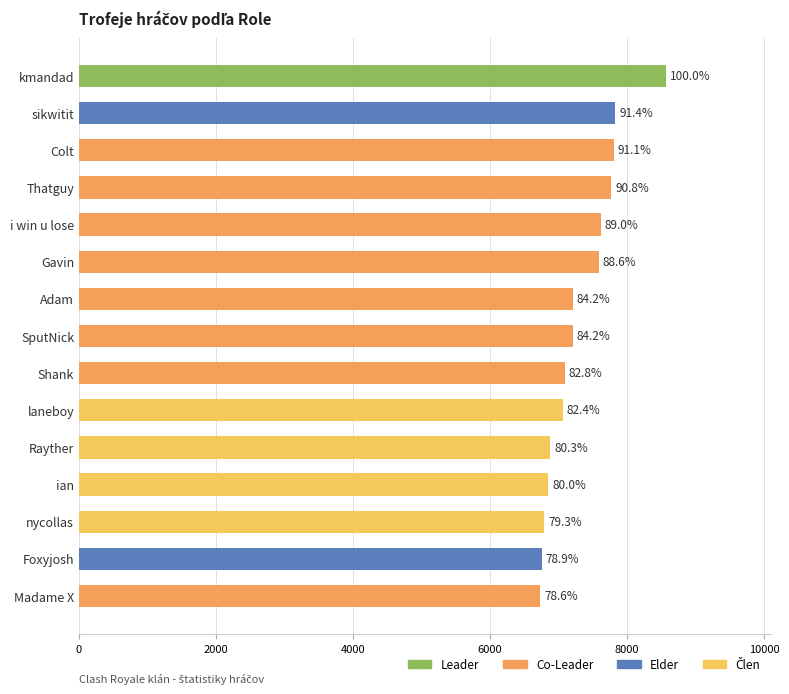

Are the bars grouped side by side (vs. stacked)?

No